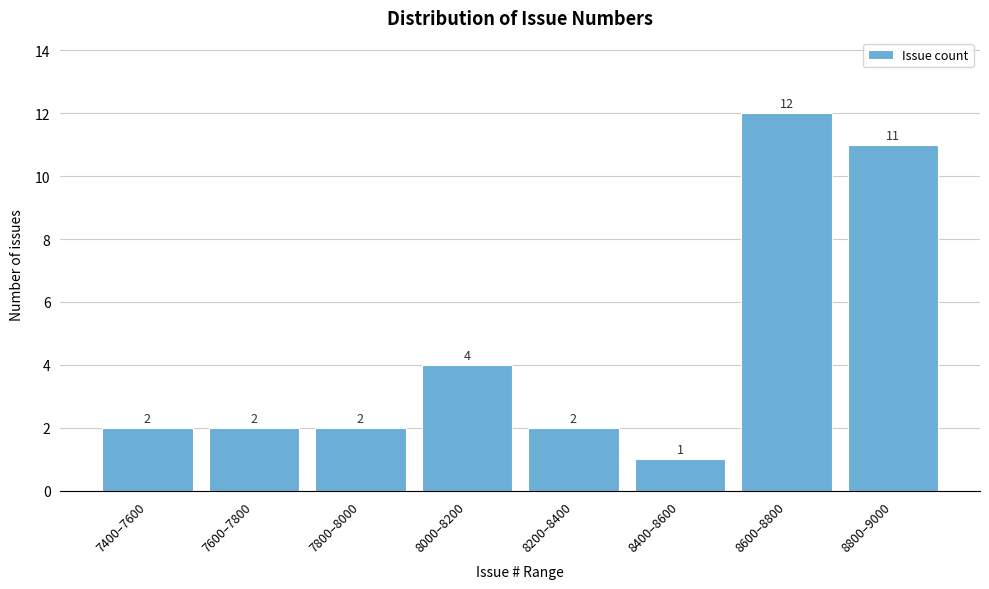

Reading left to right, extract all data points from this chart.

7400–7600=2	7600–7800=2	7800–8000=2	8000–8200=4	8200–8400=2	8400–8600=1	8600–8800=12	8800–9000=11